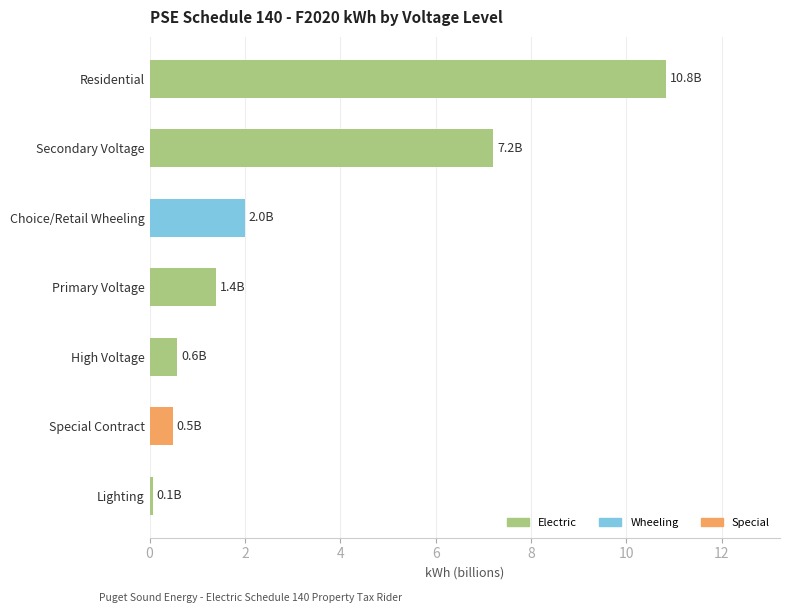

What is the sum of all values?

22.6